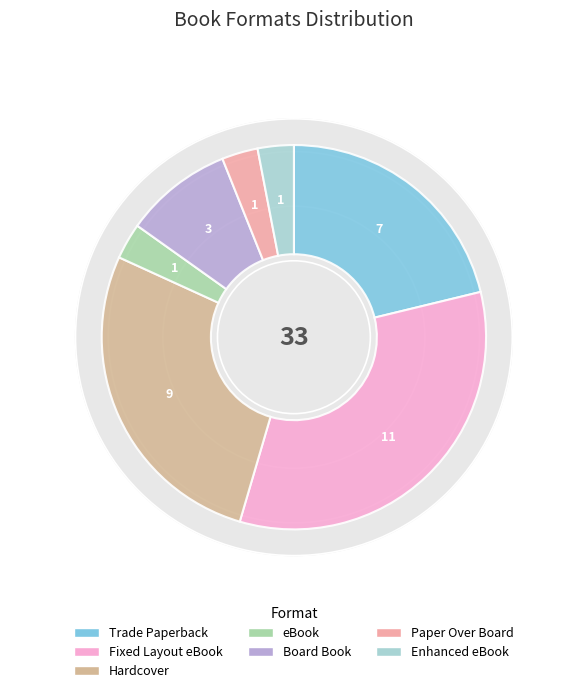

Is there a majority slice in this chart?

No